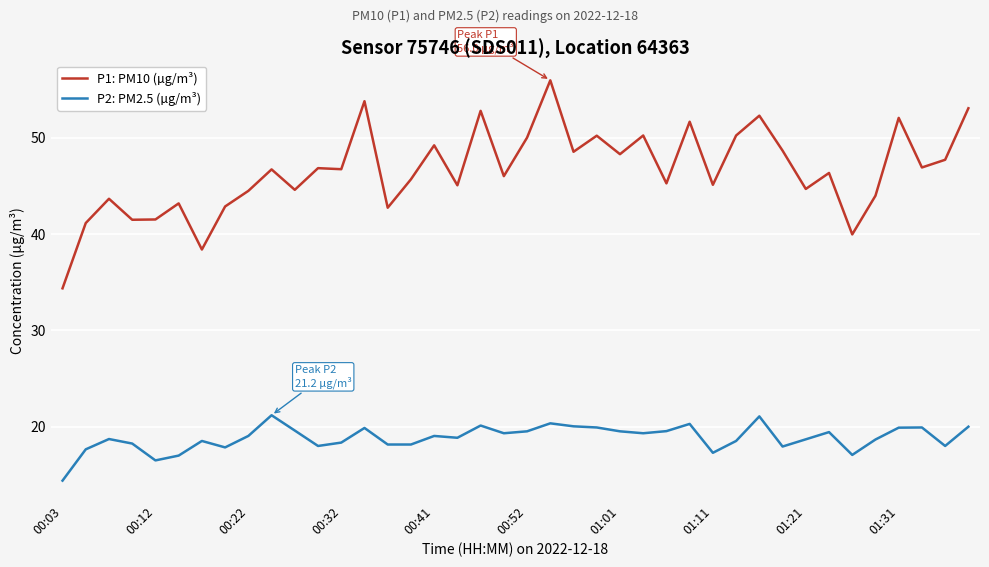

List the series in order of their overall mean, highest first.

P1: PM10 (µg/m³), P2: PM2.5 (µg/m³)